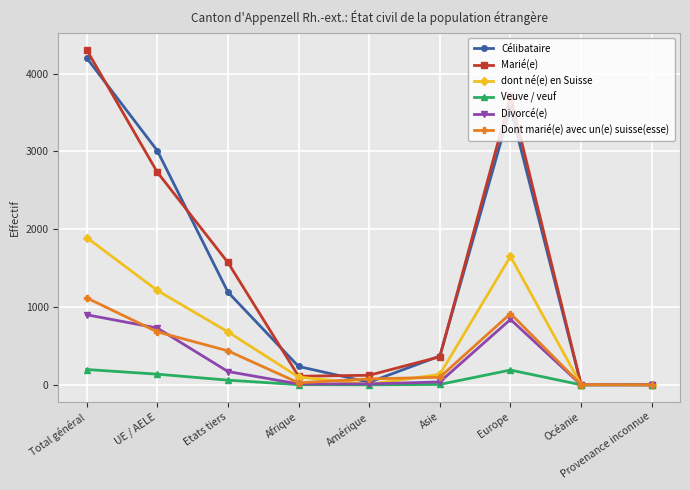

True or false: Divorcé(e) has a value of 1484 at Total général.

False